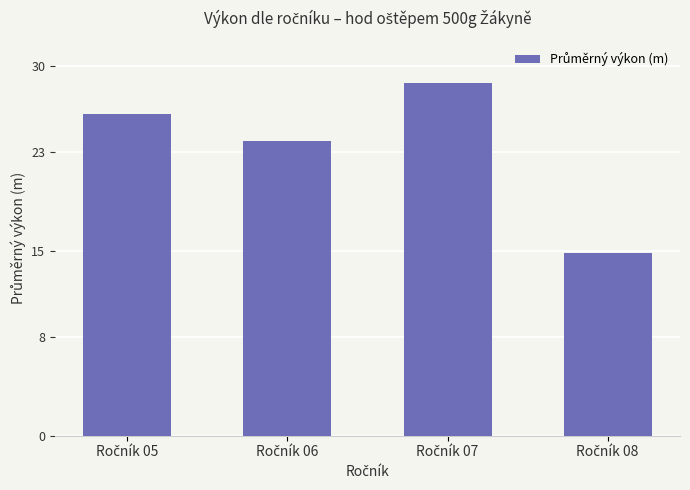

What is the minimum value shown in the chart?

14.8